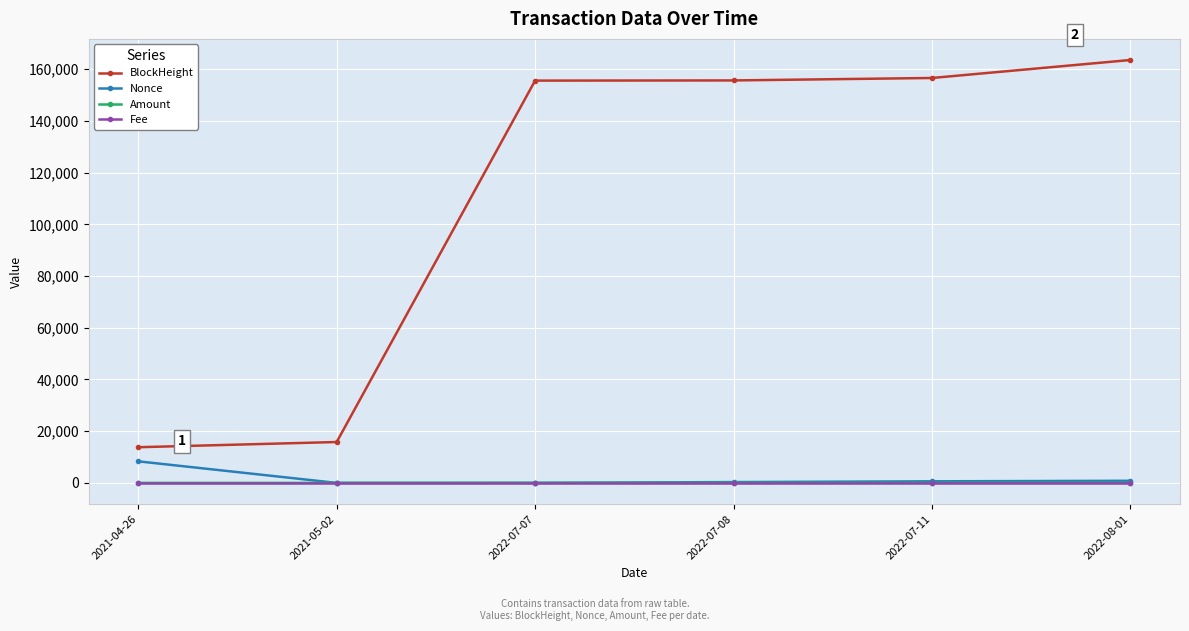

Between which two adjacent categories do Amount and Fee first intersect?

2021-05-02 and 2022-07-07